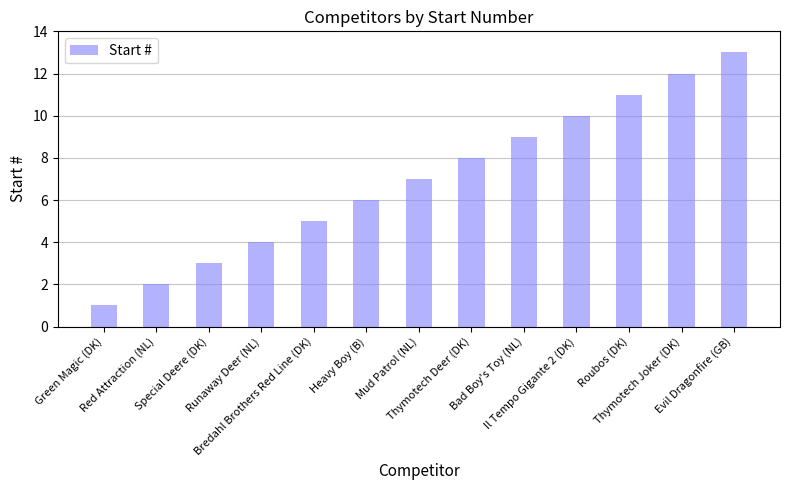

Rank the categories by value from highest to lowest.

Evil Dragonfire (GB), Thymotech Joker (DK), Roubos (DK), Il Tempo Gigante 2 (DK), Bad Boy's Toy (NL), Thymotech Deer (DK), Mud Patrol (NL), Heavy Boy (B), Bredahl Brothers Red Line (DK), Runaway Deer (NL), Special Deere (DK), Red Attraction (NL), Green Magic (DK)